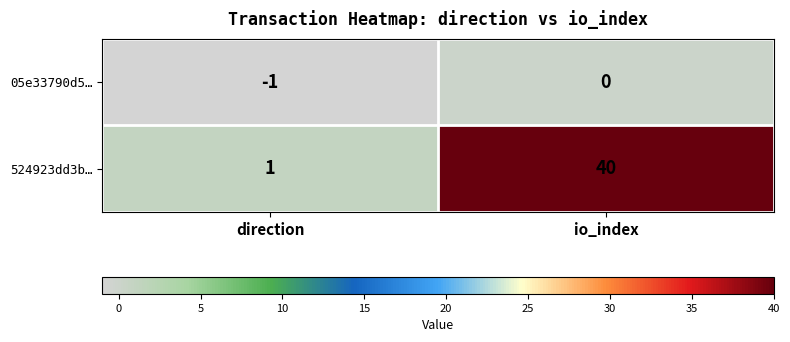

Which series has the widest spread of values?

524923dd3b…